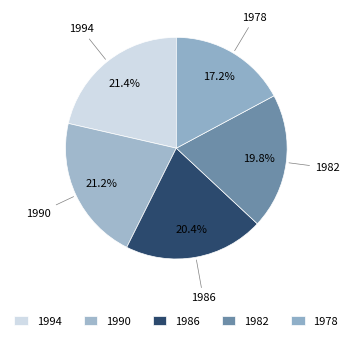

Is it true that 1986 is 30% of the pie?

False